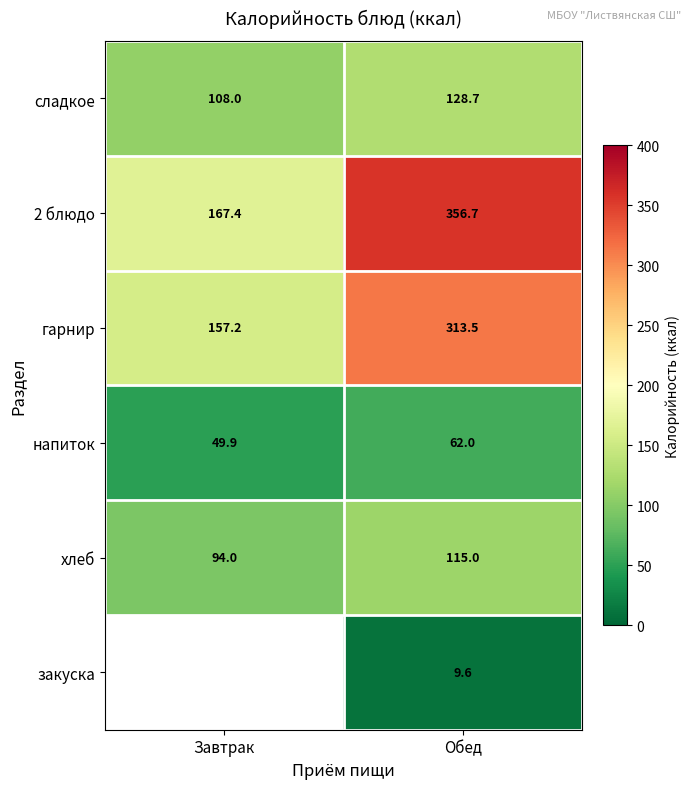

What is the difference between the highest and lowest values at Обед?

347.1